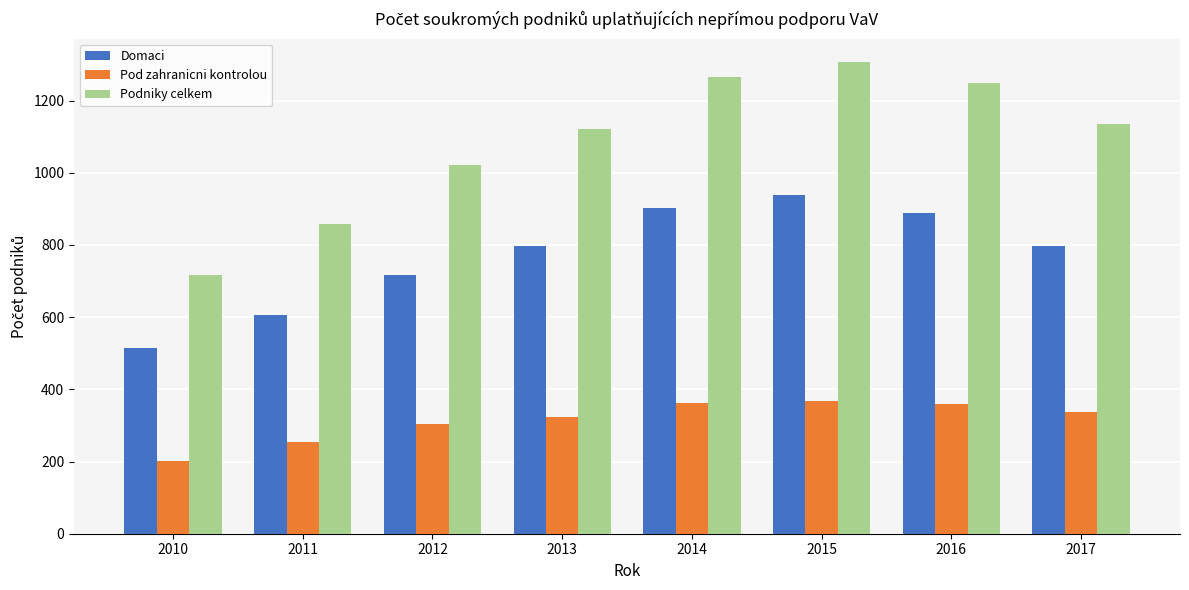

How many values in the Podniky celkem series are below 1135?

4